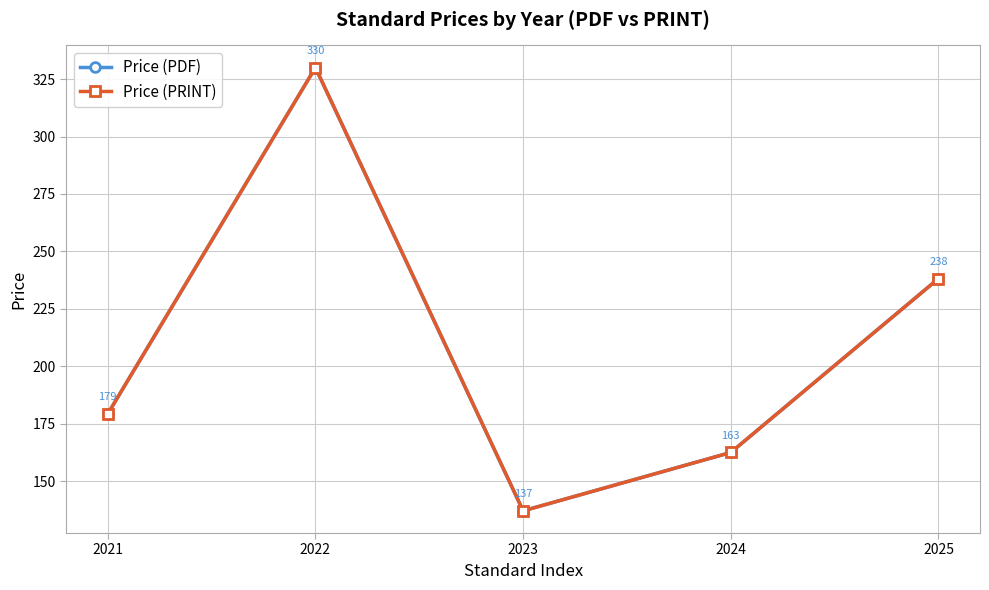

What is the smallest value displayed?

137.1